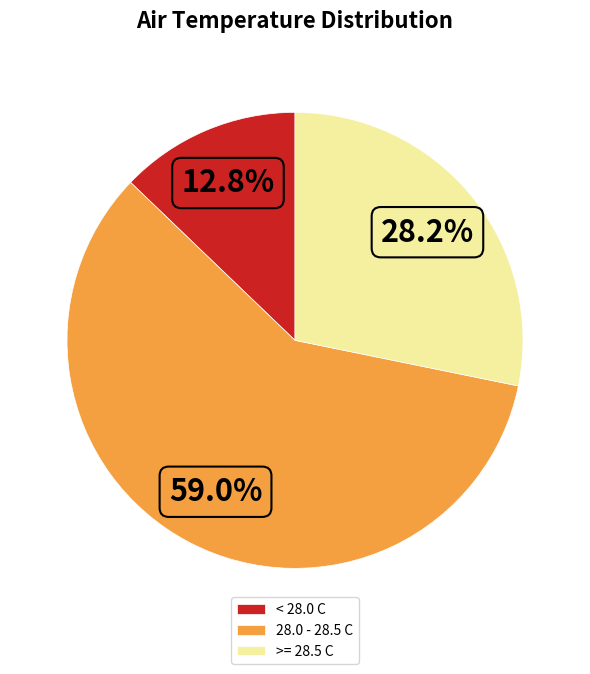

Is there any slice that represents more than half of the pie?

Yes